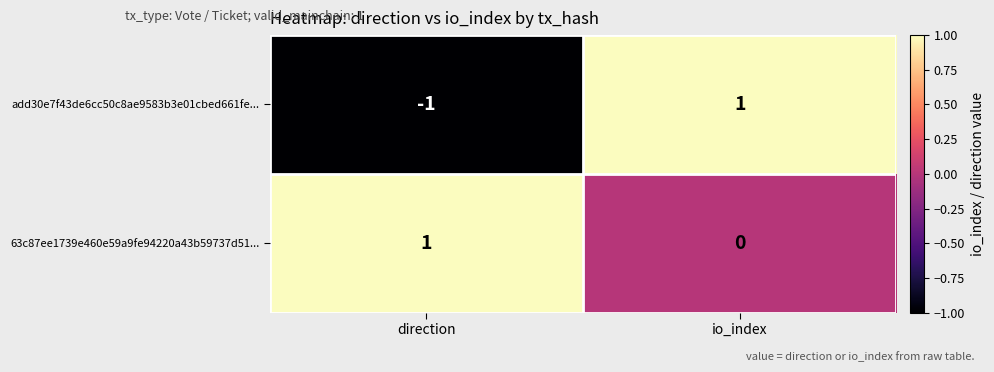

How many categories are shown in the chart?

2